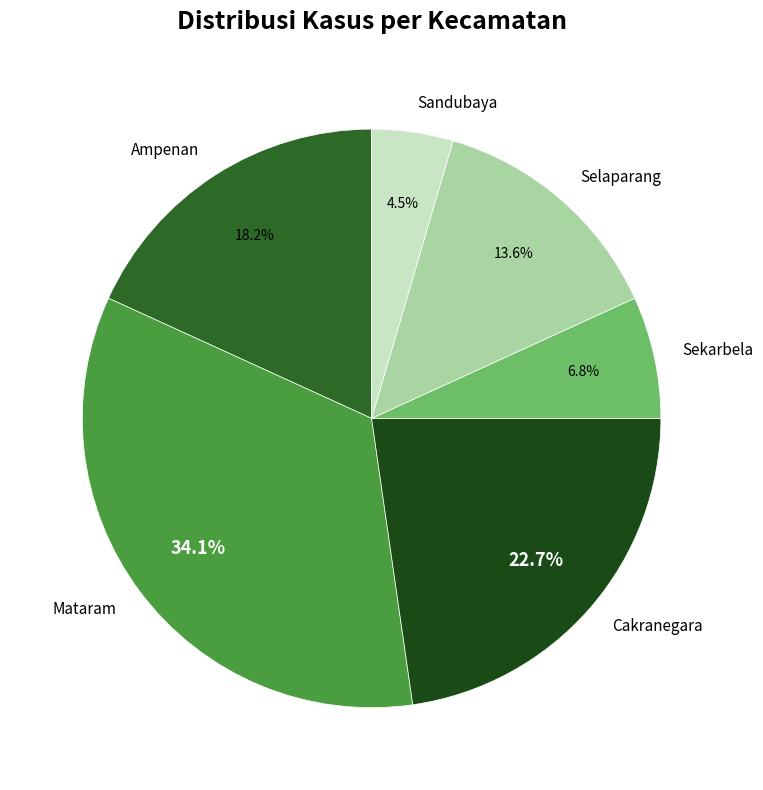

What is the ratio of the value at Cakranegara to the value at Mataram?

0.7